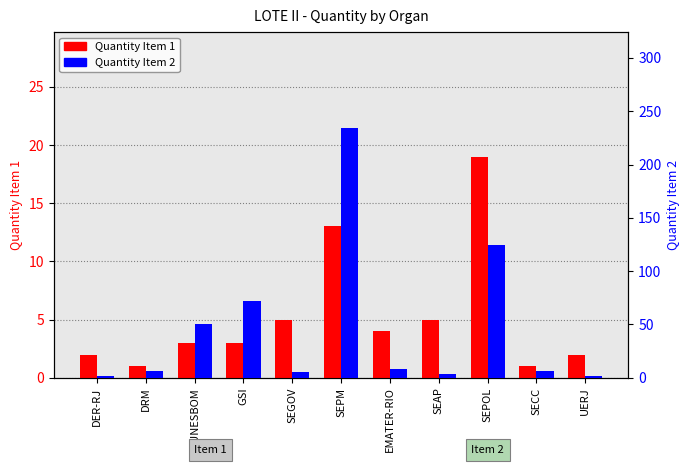

Rank the series by their maximum value, from highest to lowest.

Quantity Item 2, Quantity Item 1